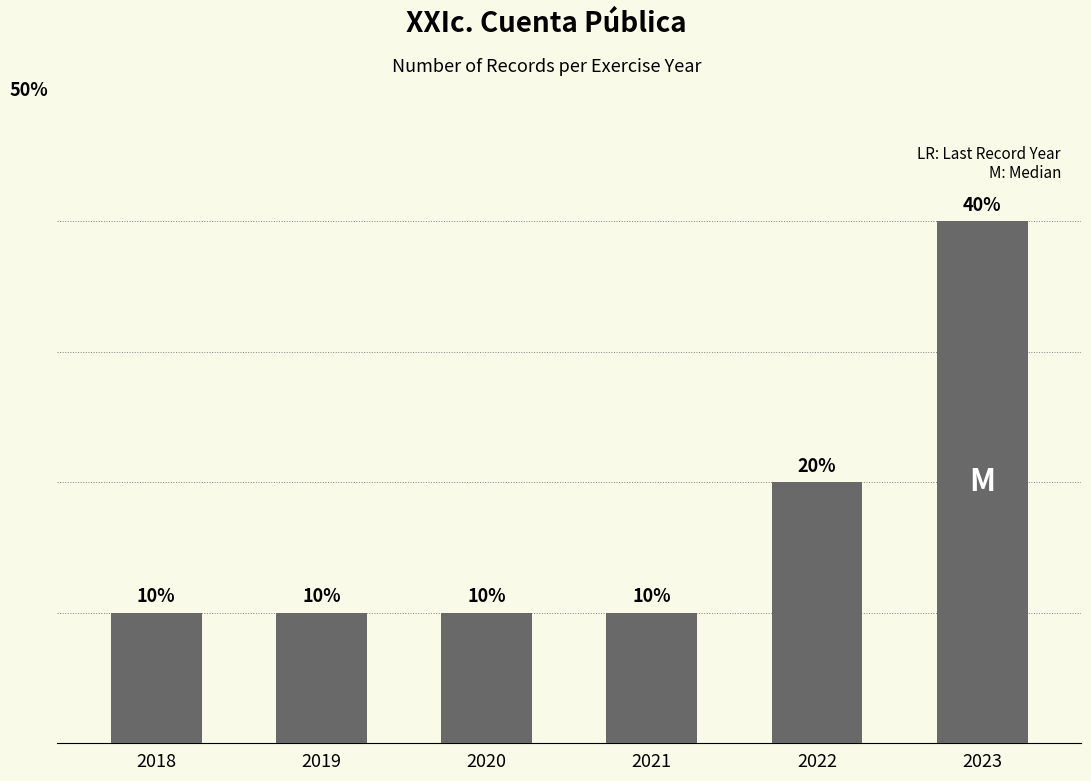

What is the value of the 6th bar from the left?

40